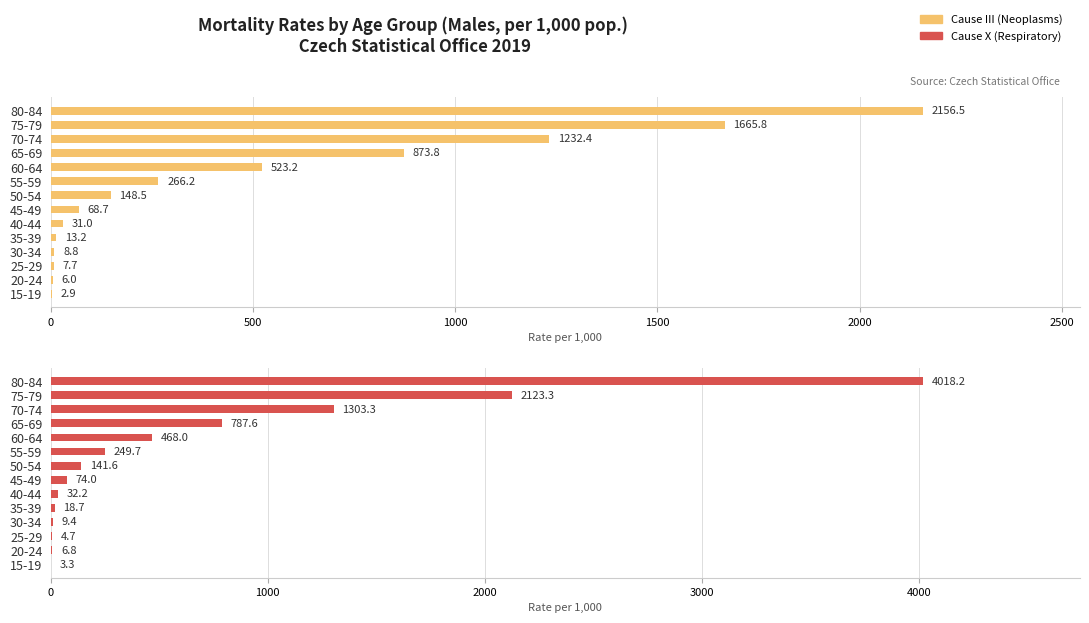

What is the value of the Cause III (Neoplasms) bar at the 1st from the left?

2.9